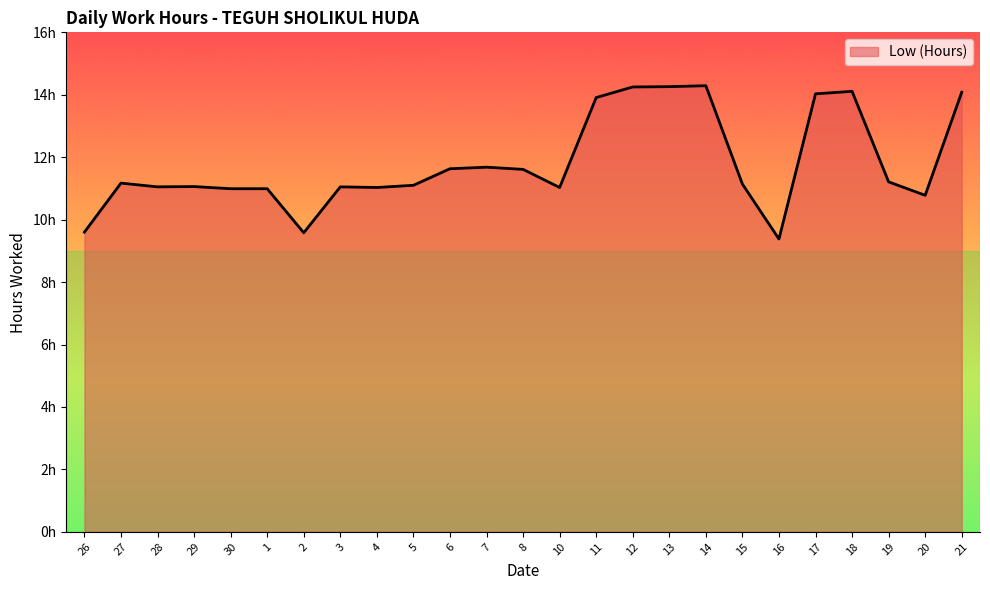

Is this an area chart (filled region under the line)?

Yes